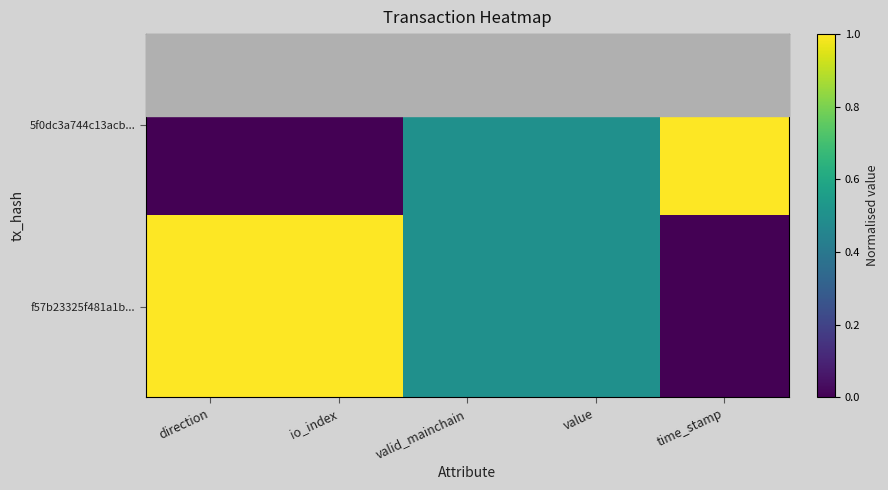

Between direction and time_stamp, which is larger?

time_stamp